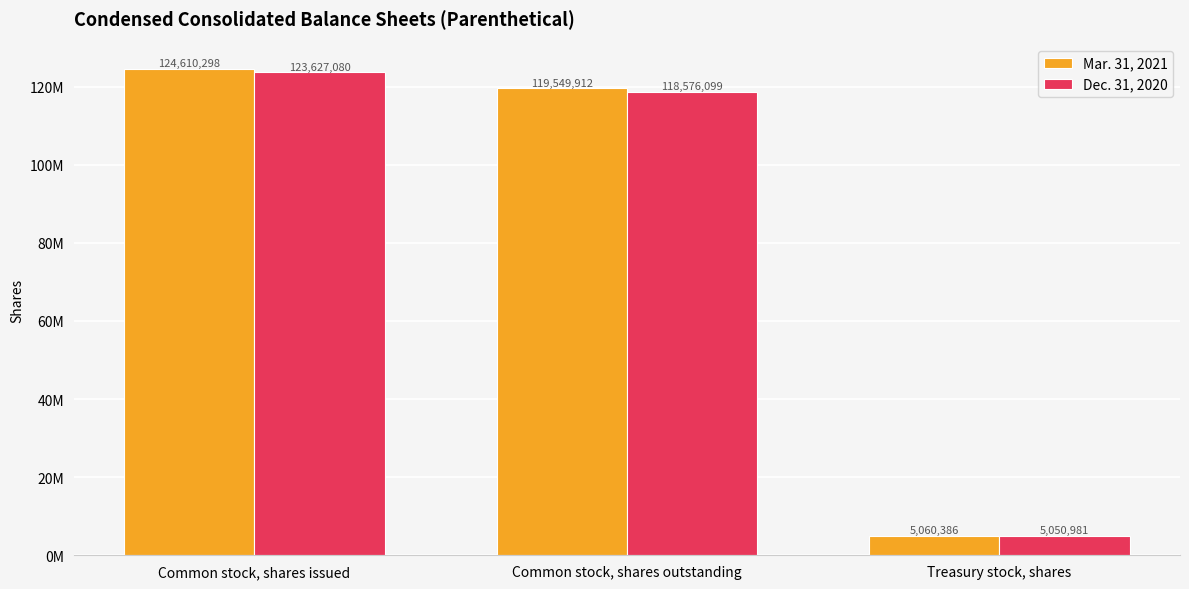

What are all the series names shown in the legend?

Mar. 31, 2021, Dec. 31, 2020